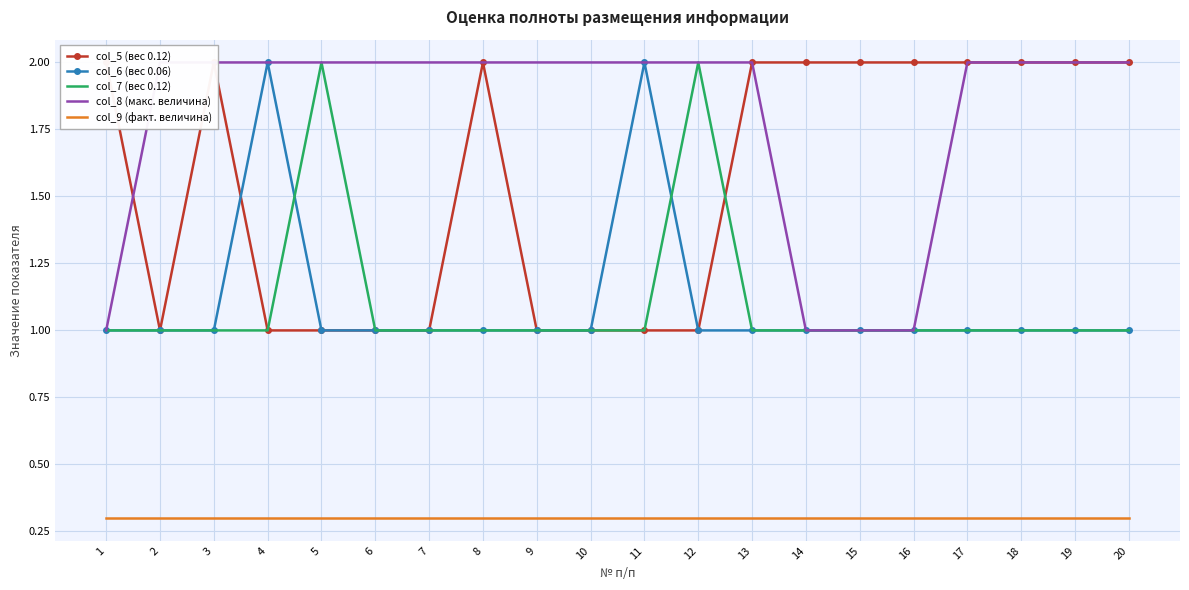

What is the spread (max minus min) of values at 20?

1.7